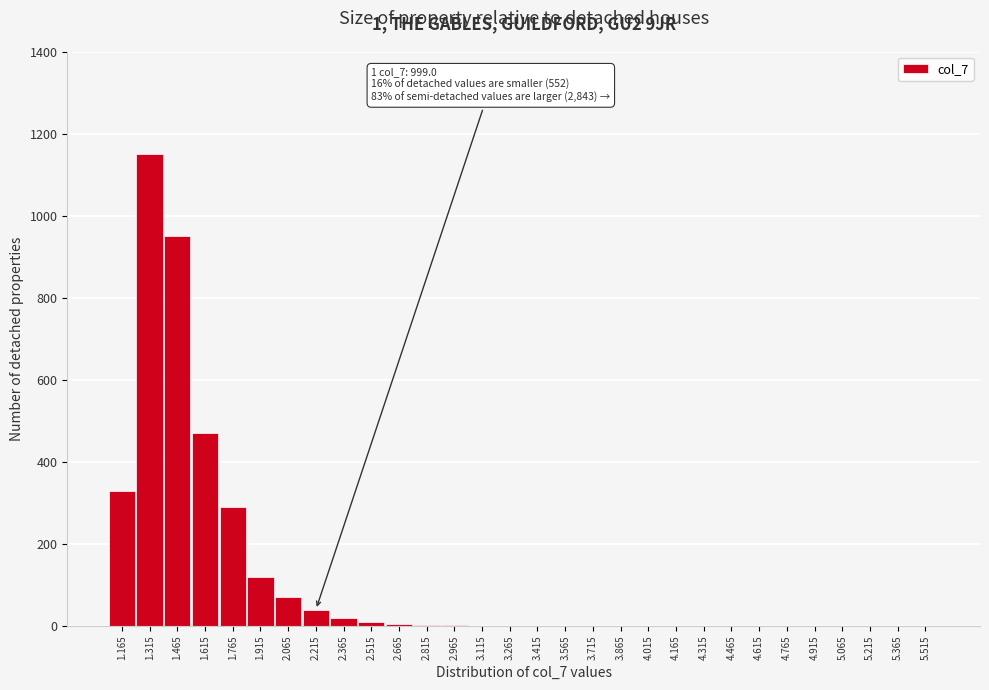

What is the greatest value displayed?

1150.0